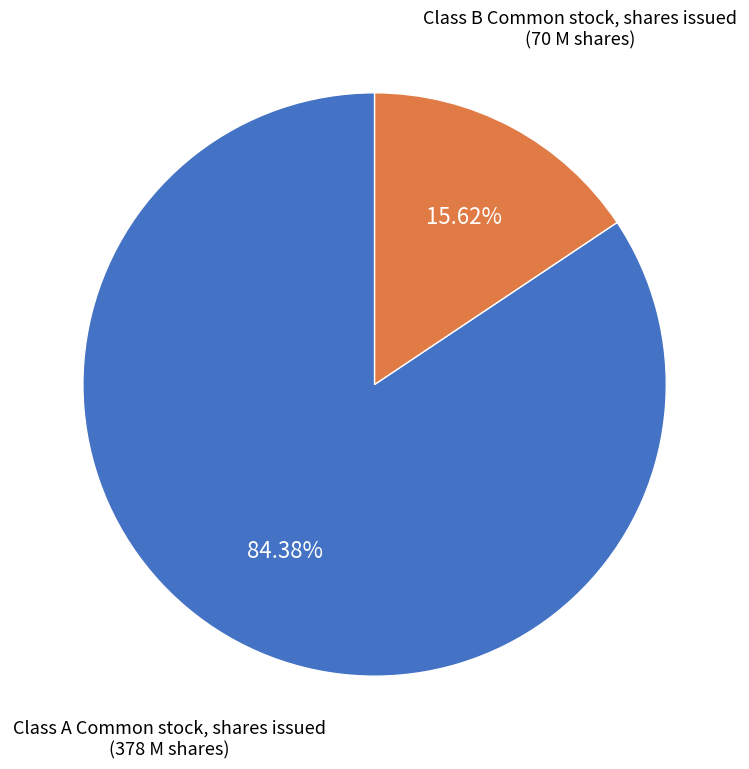

Count the number of slices in the pie.

2